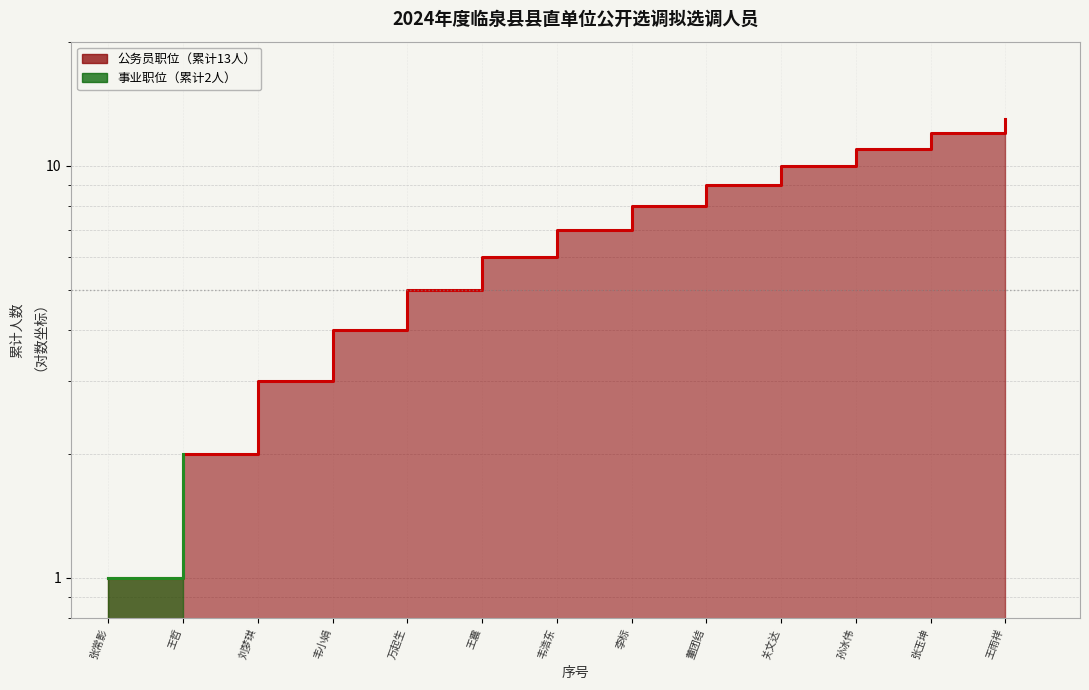

True or false: there are more than 0 points higher than both neighbors.

False